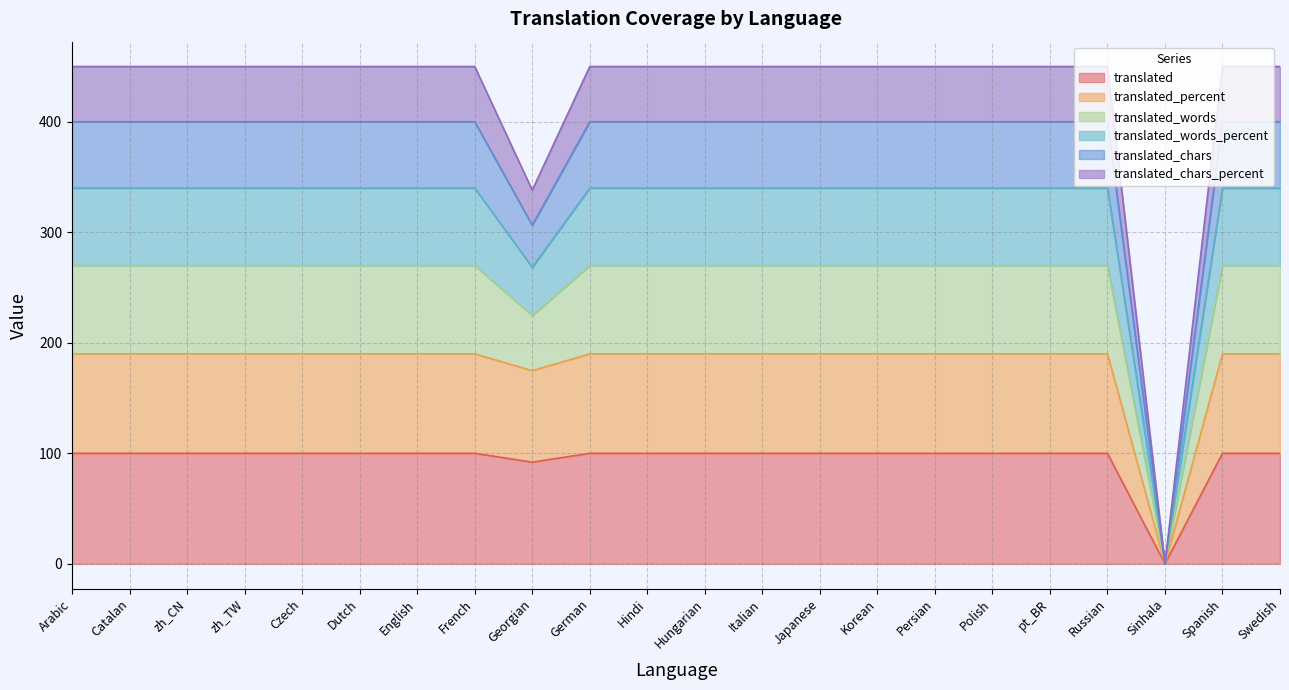

True or false: translated_chars has more than 1 points higher than both neighbors.

False